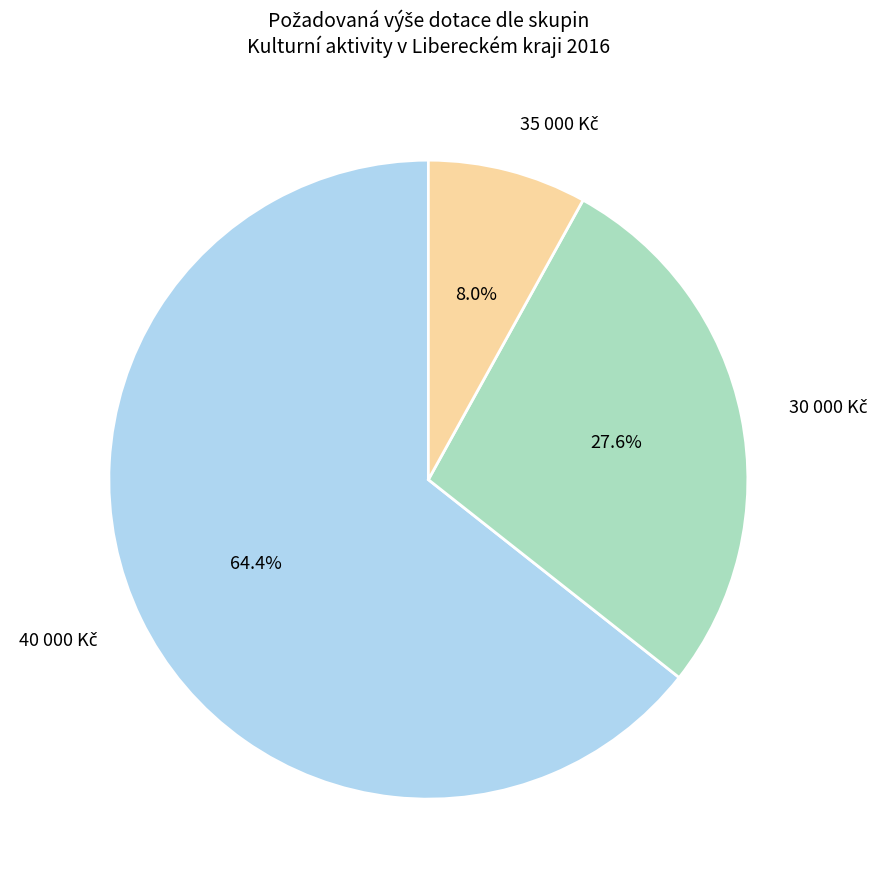

Is there a majority slice in this chart?

Yes